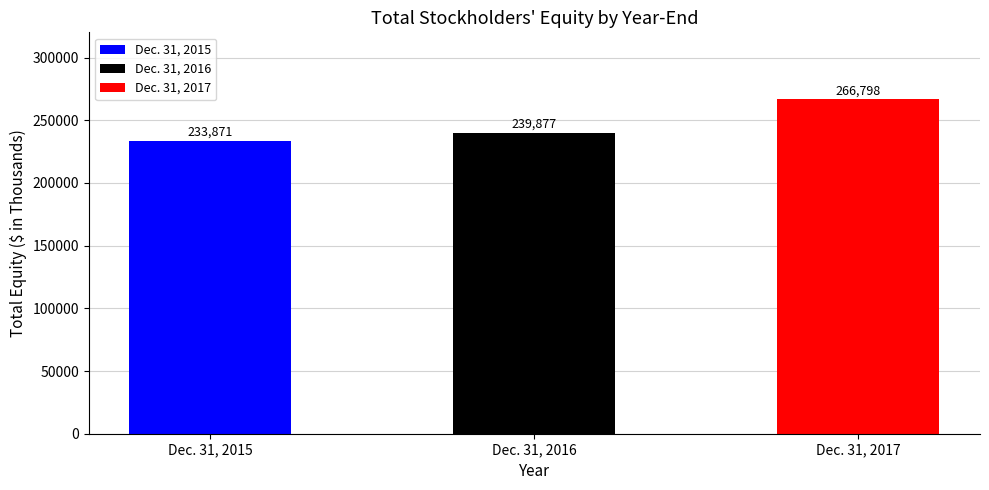

The value at Dec. 31, 2017 is 266798. True or false?

True